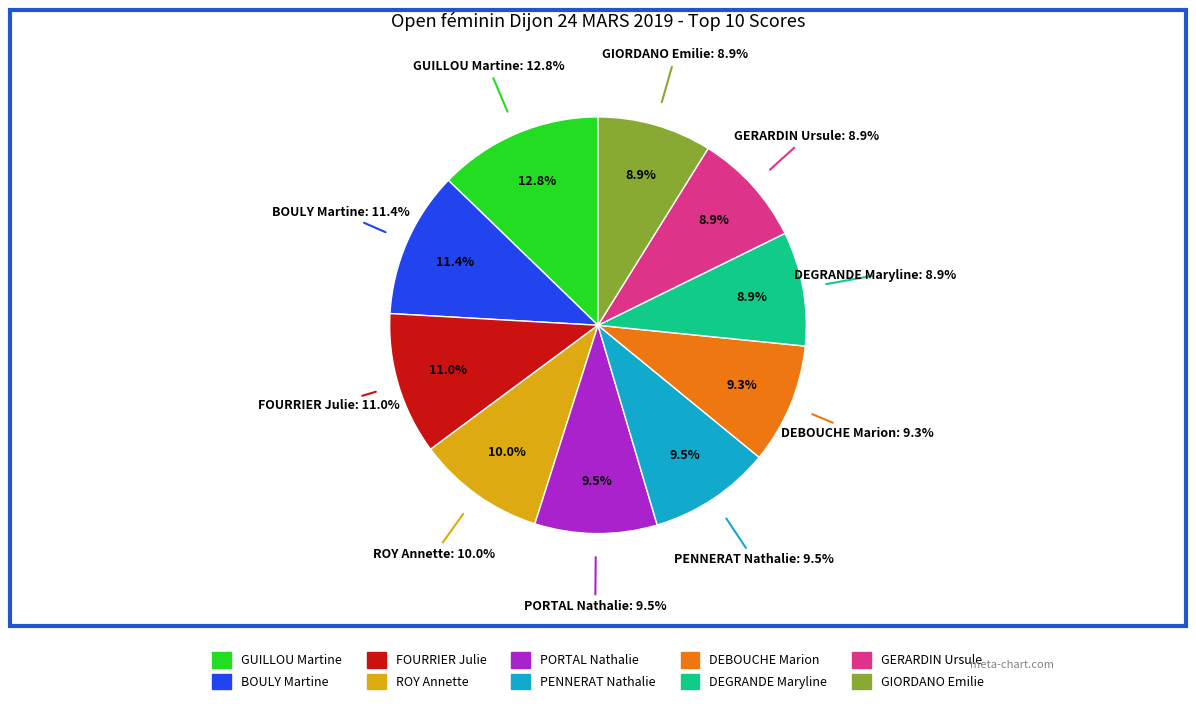

Does GUILLOU Martine account for over 50% of the chart?

No